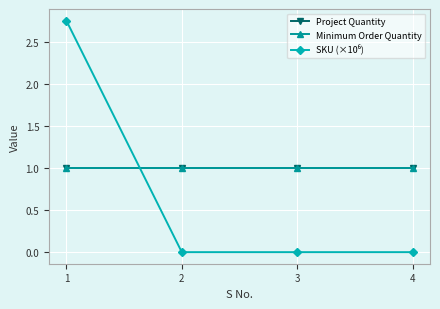

What value does the Project Quantity series have at 2?

1.0